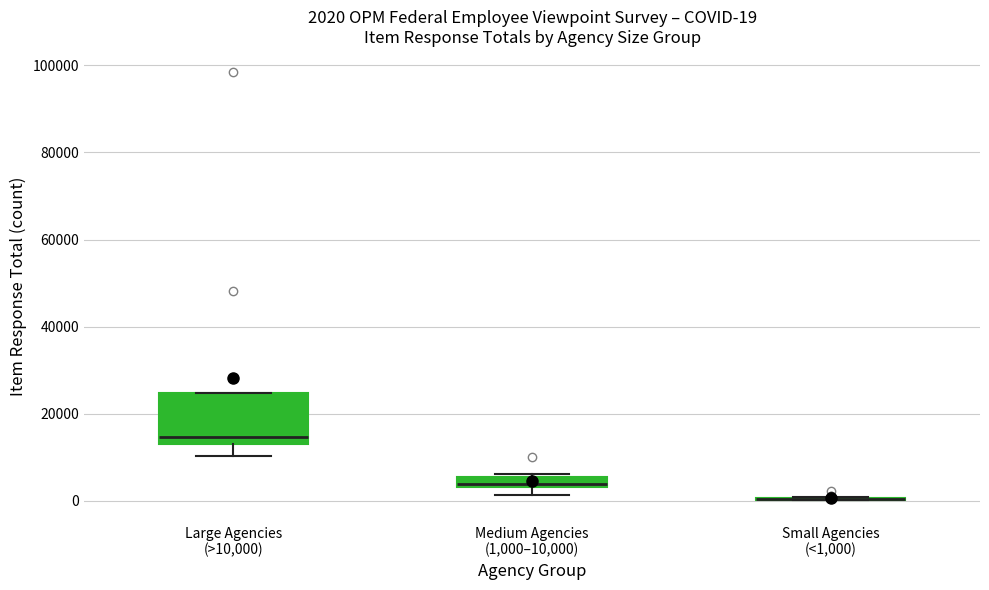

Comparing the boxes themselves (not the whiskers), which one is the tallest?

Large Agencies (>10,000)